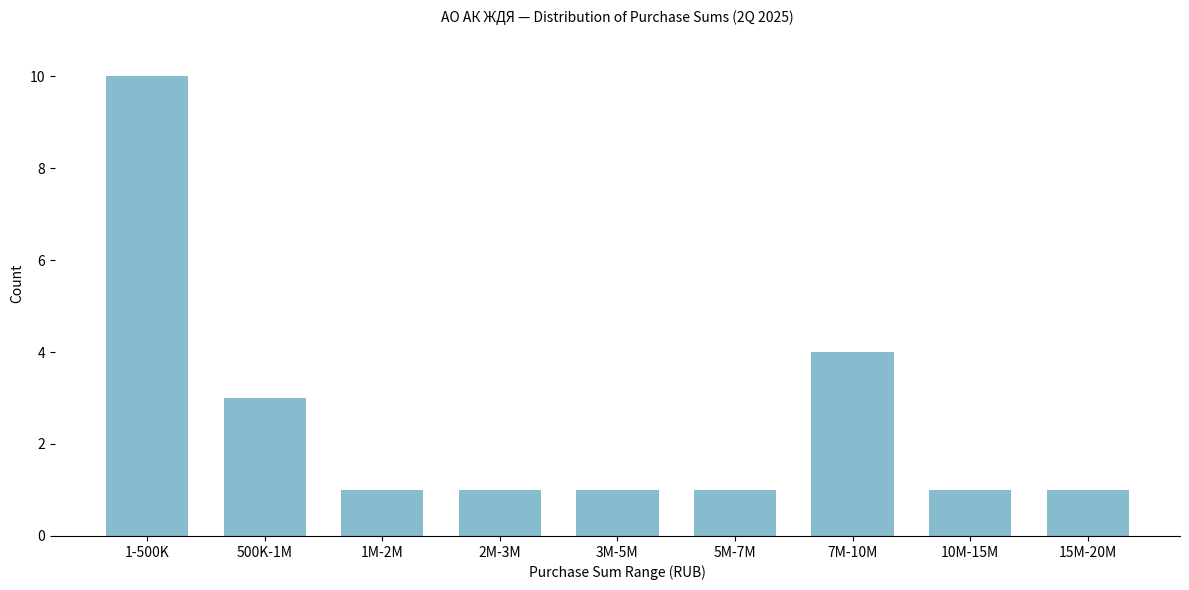

Reading left to right, transcribe all the data shown in this chart.

1-500K=10	500K-1M=3	1M-2M=1	2M-3M=1	3M-5M=1	5M-7M=1	7M-10M=4	10M-15M=1	15M-20M=1